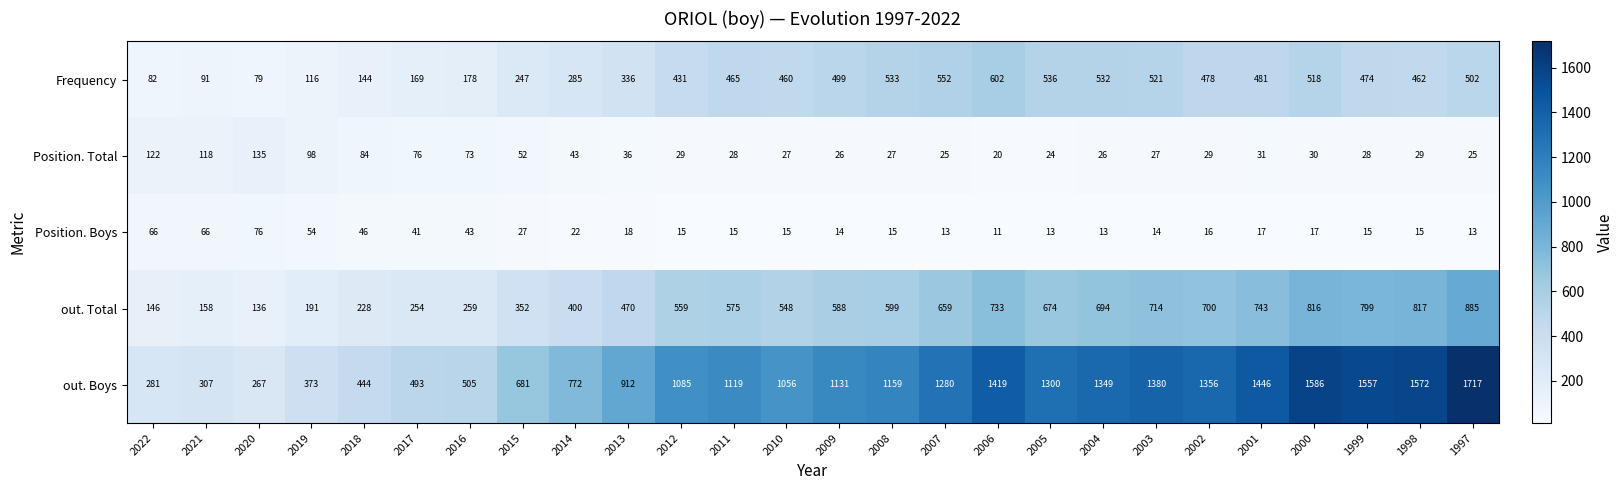

True or false: Frequency has a value of 758 at 1999.

False